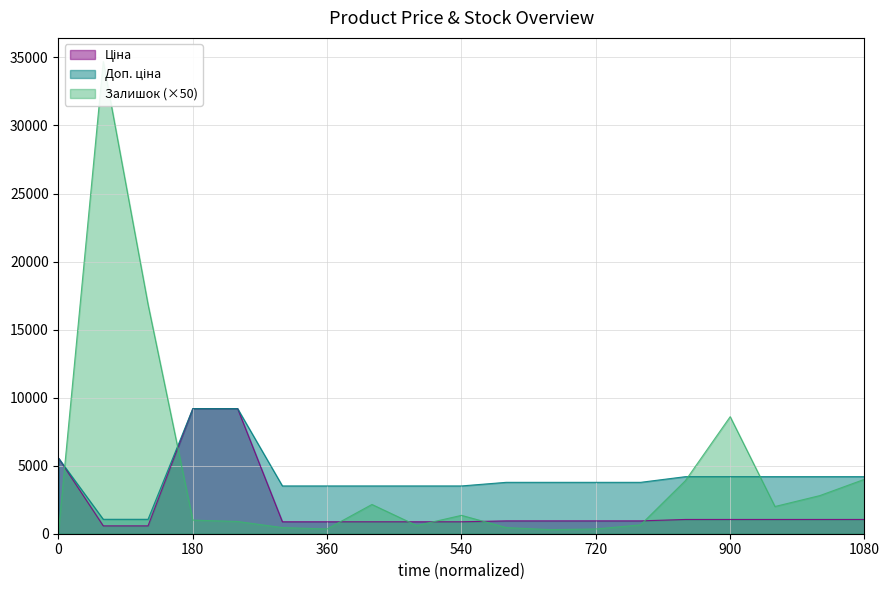

How many series are shown in this chart?

3